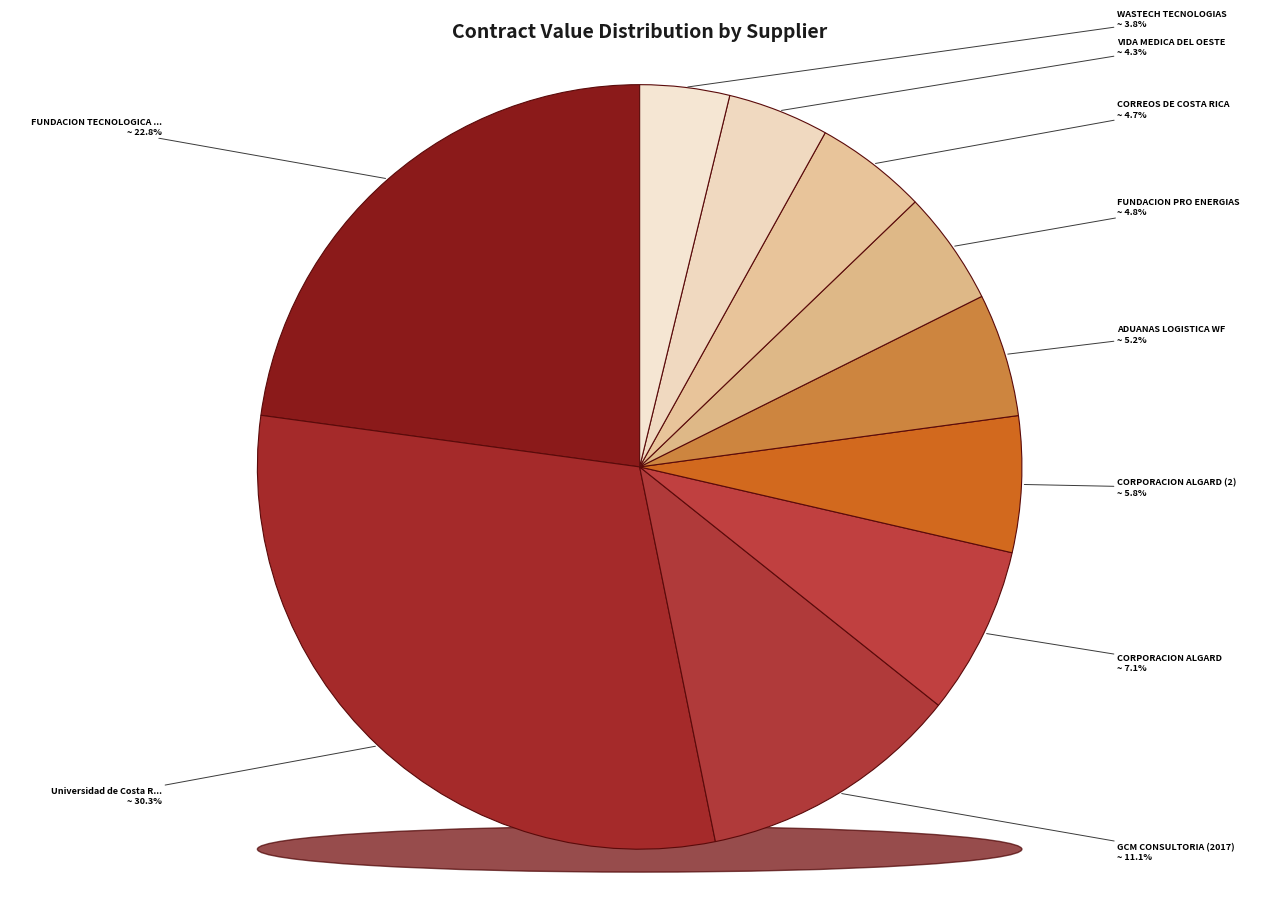

Is there any slice that represents more than half of the pie?

No